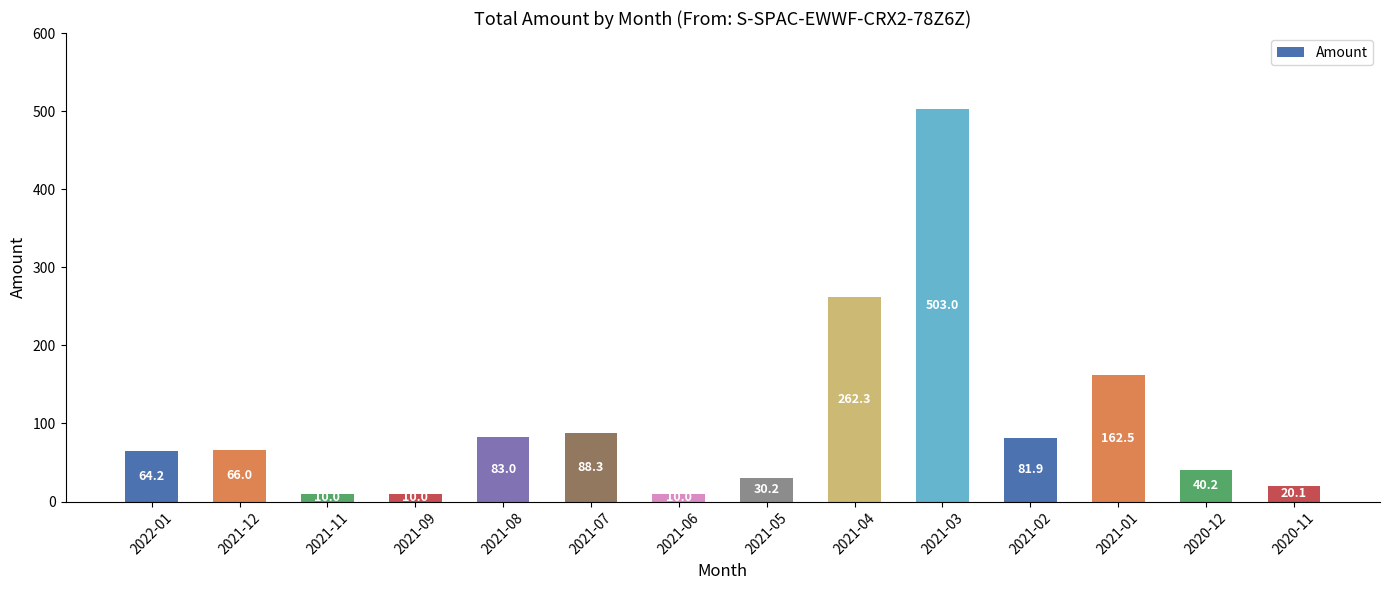

The chart shows a value of 50.4 at 2021-01. True or false?

False